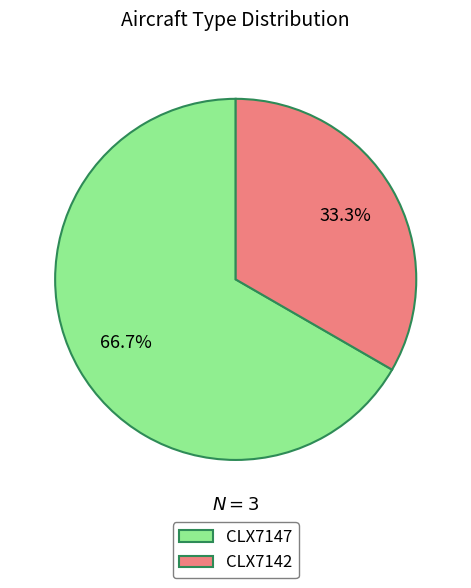

Count the number of slices in the pie.

2